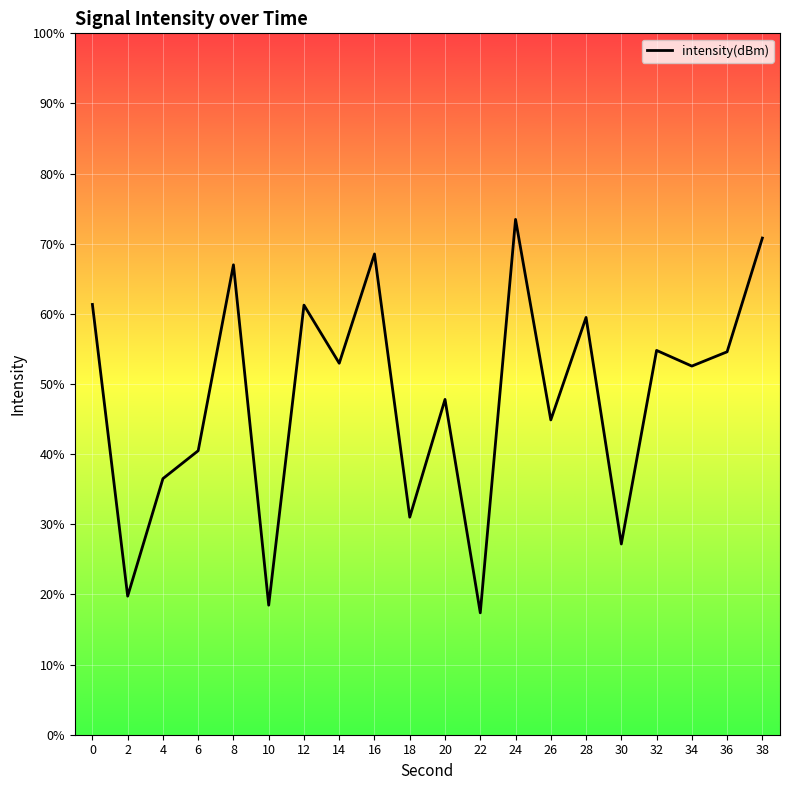

Read the value at 30.

-128.2